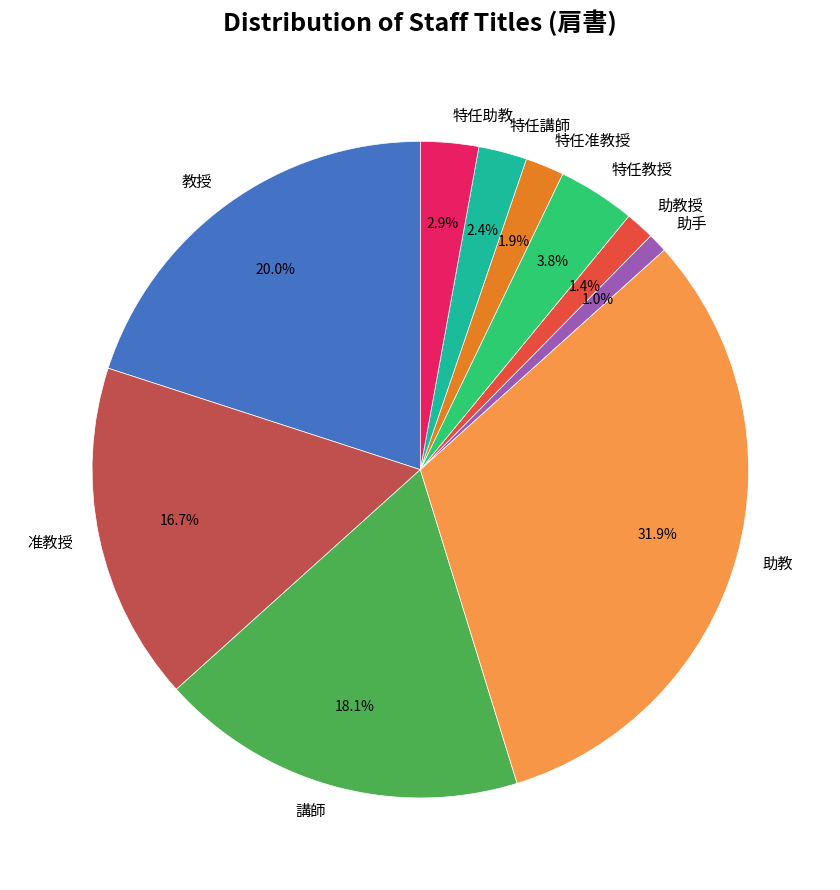

To the nearest percent, what is the average slice percentage?

10%